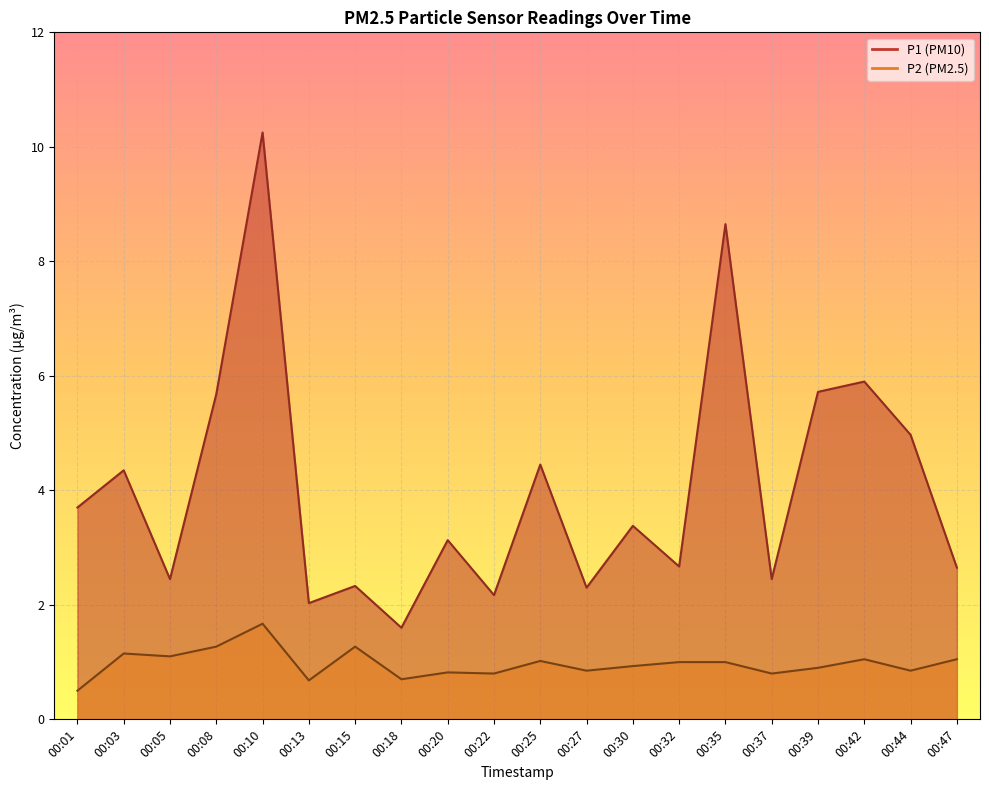

What is the highest value of the P1 series?

10.2